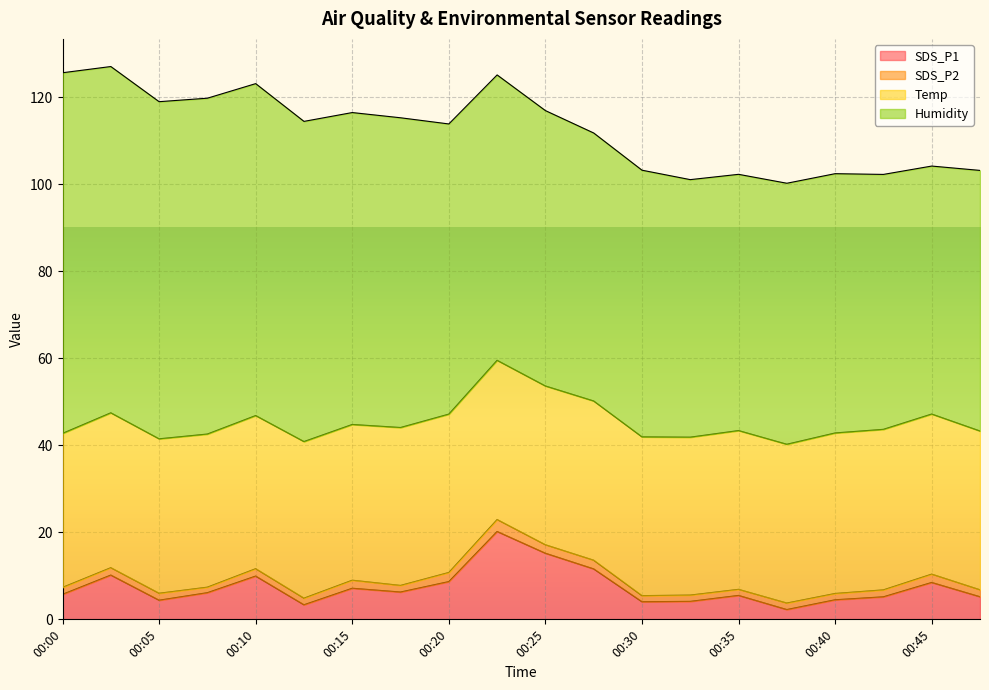

How many lines are shown in the chart?

4